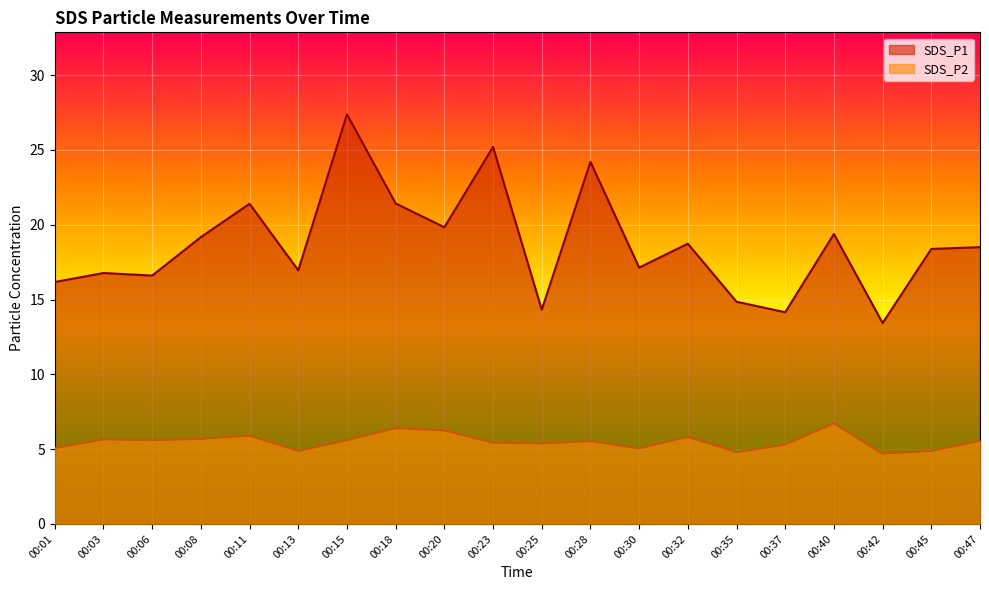

Reading left to right, list all the values displayed in this chart.

SDS_P1: 16.2	16.8	16.6	19.2	21.4	16.9	27.4	21.4	19.8	25.2	14.3	24.2	17.1	18.7	14.8	14.2	19.4	13.4	18.4	18.5
SDS_P2: 5.1	5.7	5.6	5.7	5.9	4.9	5.6	6.4	6.2	5.4	5.4	5.5	5.0	5.8	4.8	5.3	6.7	4.7	4.9	5.5